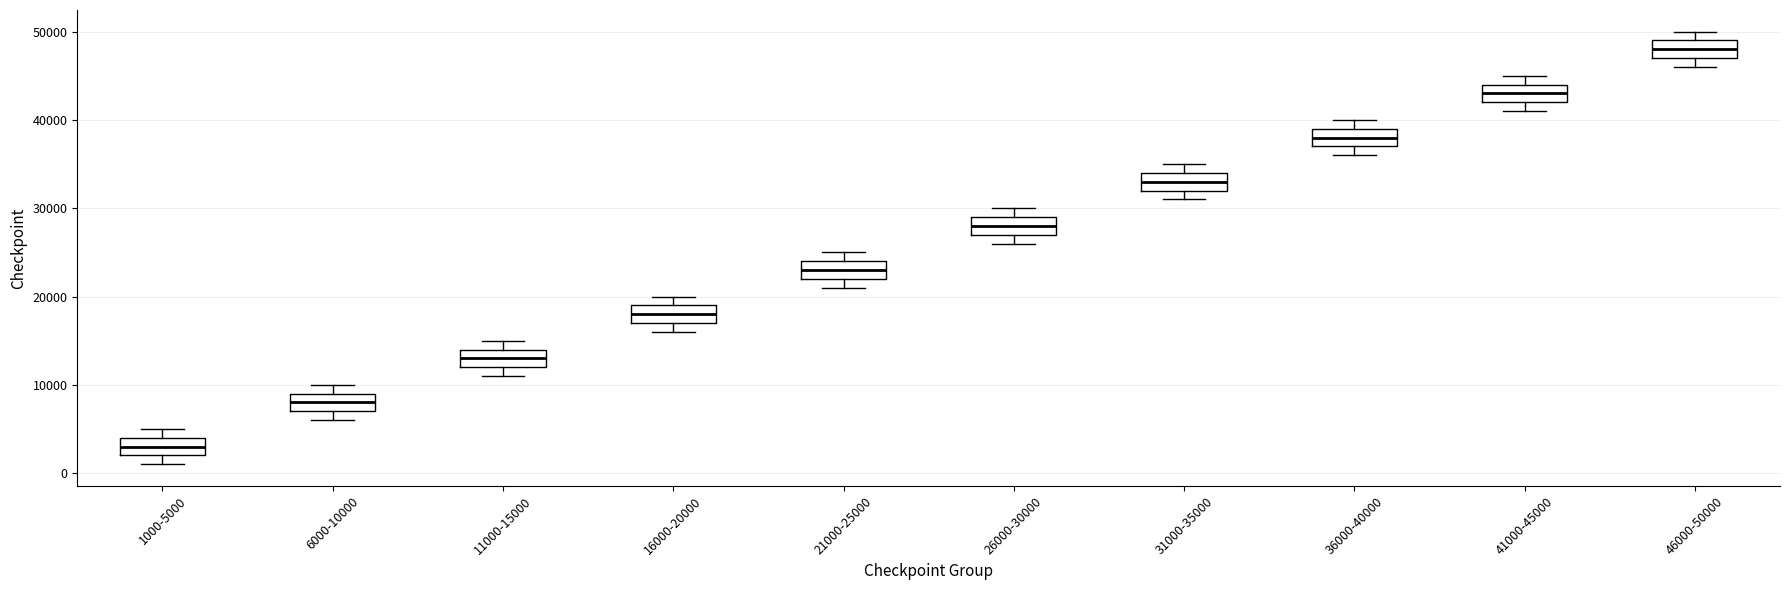

Reading left to right, read every box against the y-axis: the position of its median line, the range the box covers, and the ends of its whiskers. The values are not printed on the chart, so give them approximately, as read against the axis.

1000-5000: median 3000, box 2000 to 4000, whiskers 1000 to 5000
6000-10000: median 8000, box 7000 to 9000, whiskers 6000 to 10000
11000-15000: median 13000, box 12000 to 14000, whiskers 11000 to 15000
16000-20000: median 18000, box 17000 to 19000, whiskers 16000 to 20000
21000-25000: median 23000, box 22000 to 24000, whiskers 21000 to 25000
26000-30000: median 28000, box 27000 to 29000, whiskers 26000 to 30000
31000-35000: median 33000, box 32000 to 34000, whiskers 31000 to 35000
36000-40000: median 38000, box 37000 to 39000, whiskers 36000 to 40000
41000-45000: median 43000, box 42000 to 44000, whiskers 41000 to 45000
46000-50000: median 48000, box 47000 to 49000, whiskers 46000 to 50000